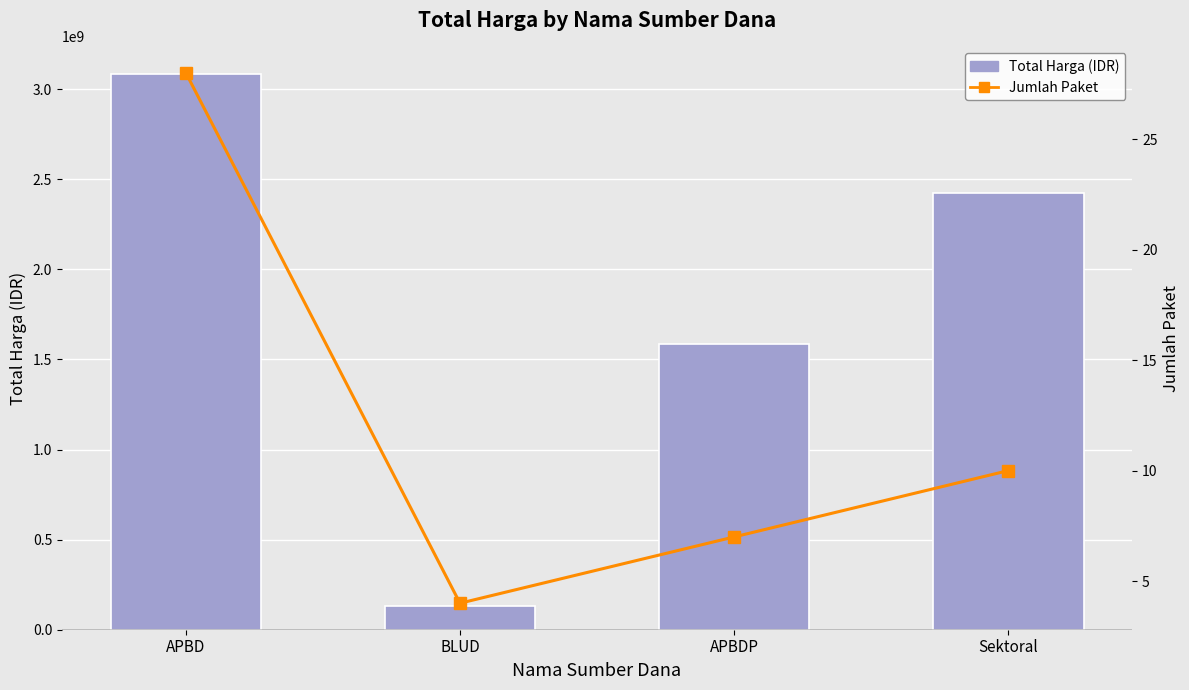

Reading right to left, list all the values displayed in this chart.

Total Harga (IDR): 2426360975	1583489150	129791000	3083581980
Jumlah Paket: 10	7	4	28